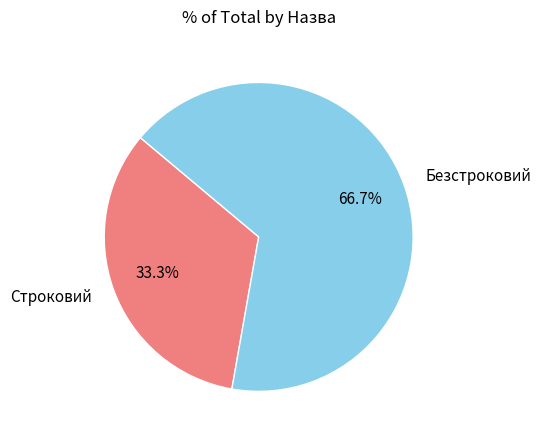

Is there any slice that represents more than half of the pie?

Yes